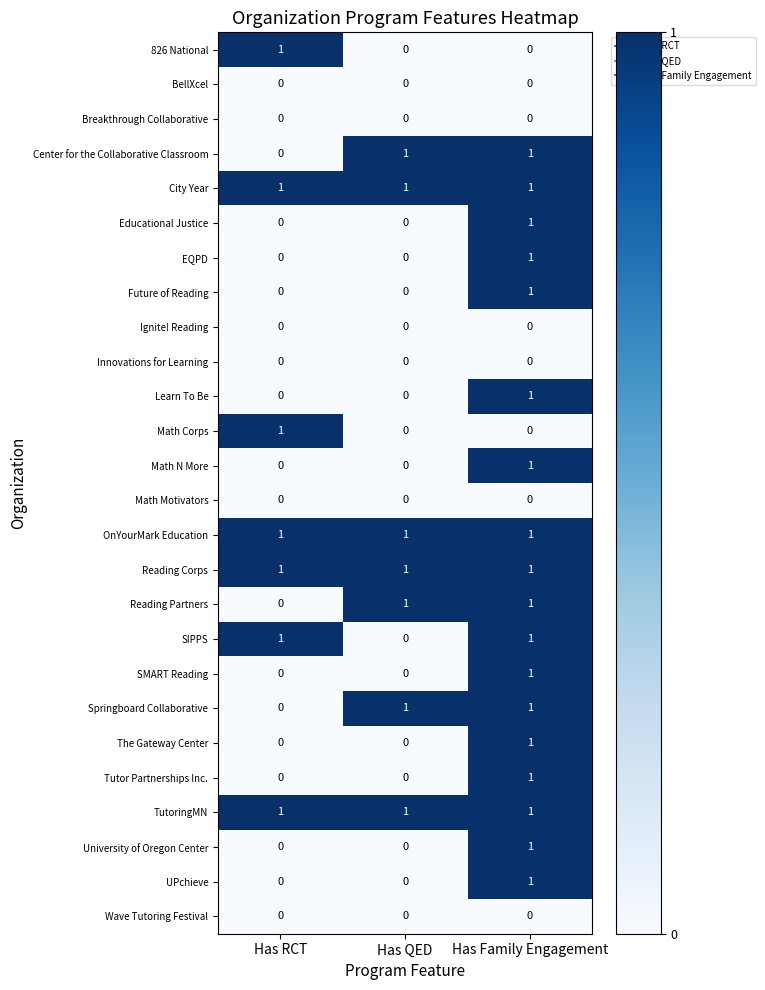

At which category is the sum across all series the highest?

Has Family Engagement